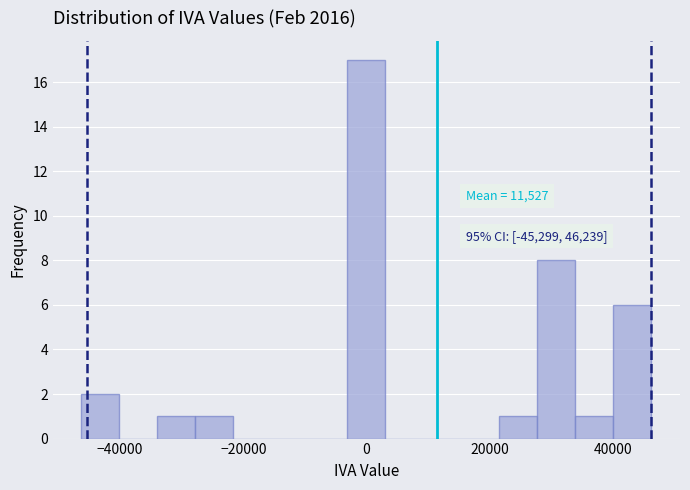

Around what value on the x-axis is the tallest bar? Give the approximate position of its centre, as read against the axis.

0